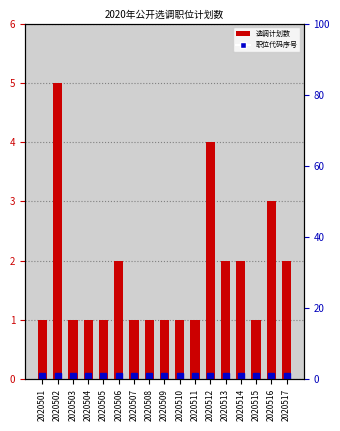

Between 2020510 and 2020515, which is larger?

2020510